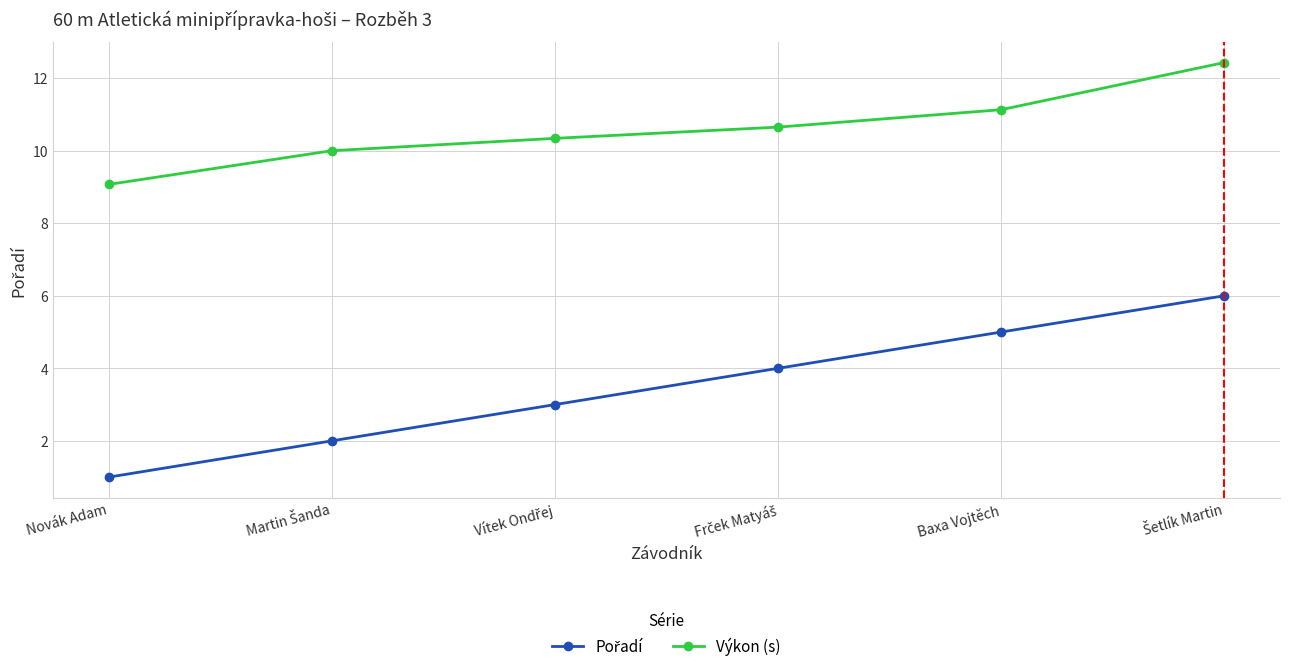

At which label does Výkon (s) reach its minimum?

Novák Adam